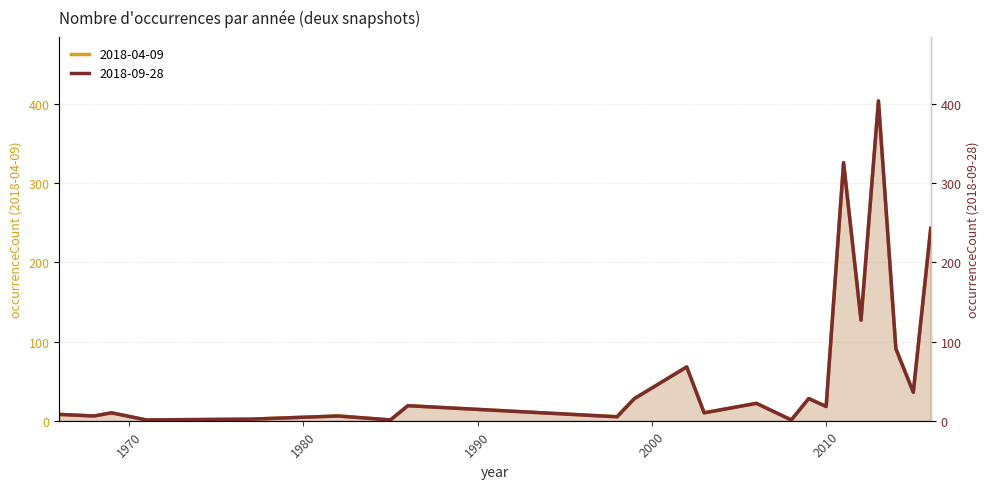

True or false: 2018-09-28 and 2018-04-09 intersect in this chart.

False